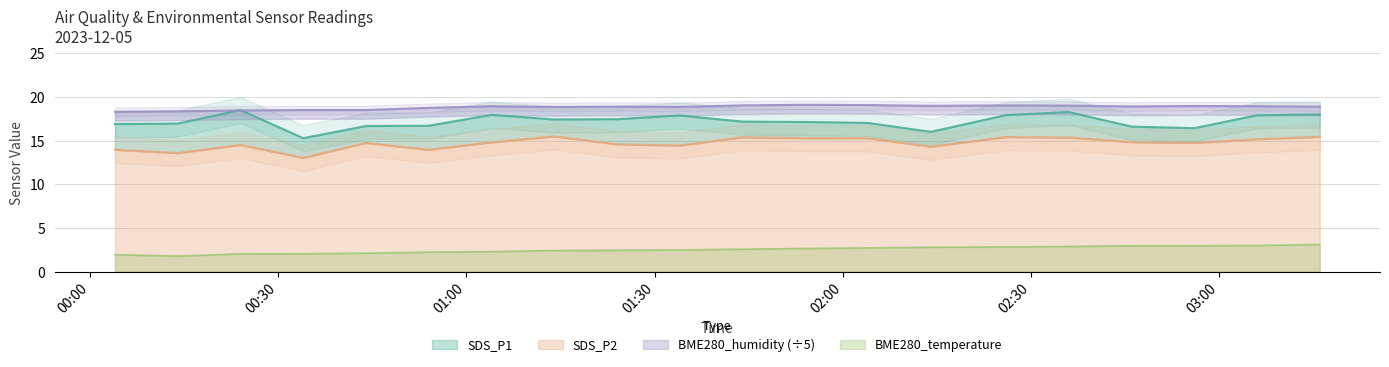

How many data points does each series have?

20